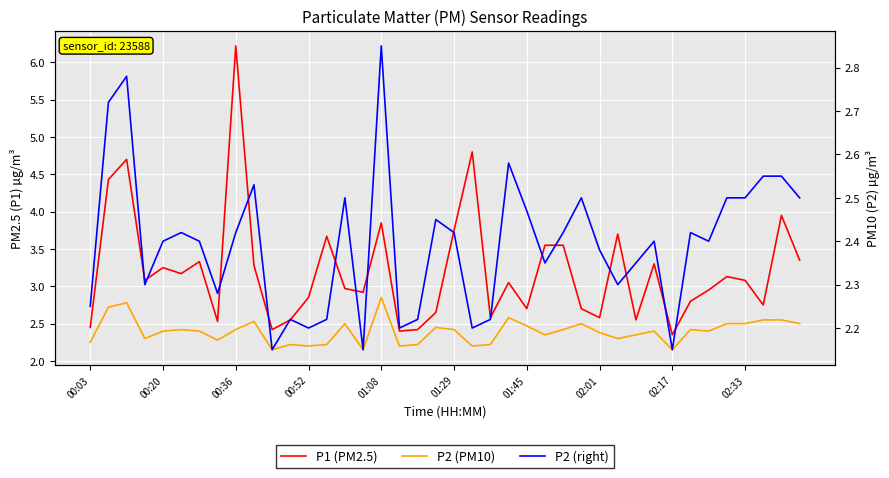

In P2 (PM10), how many points are higher than both neighbors (excluding endpoints)?

11